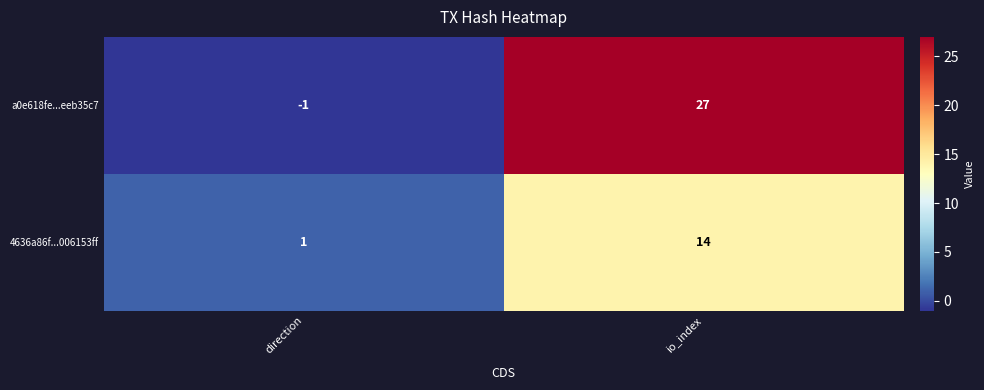

True or false: 4636a86f...006153ff has a value of 14 at io_index.

True